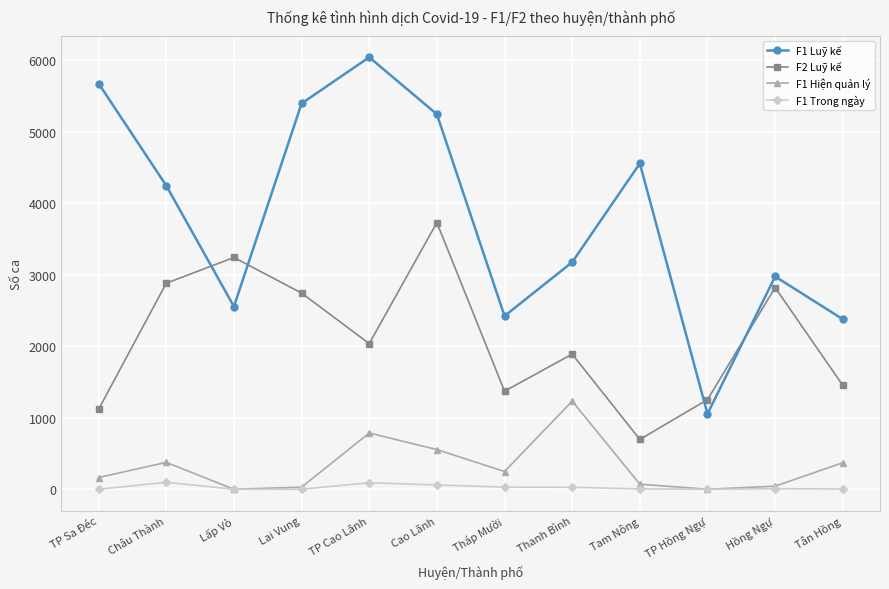

What is the label of the 8th point from the right?

TP Cao Lãnh